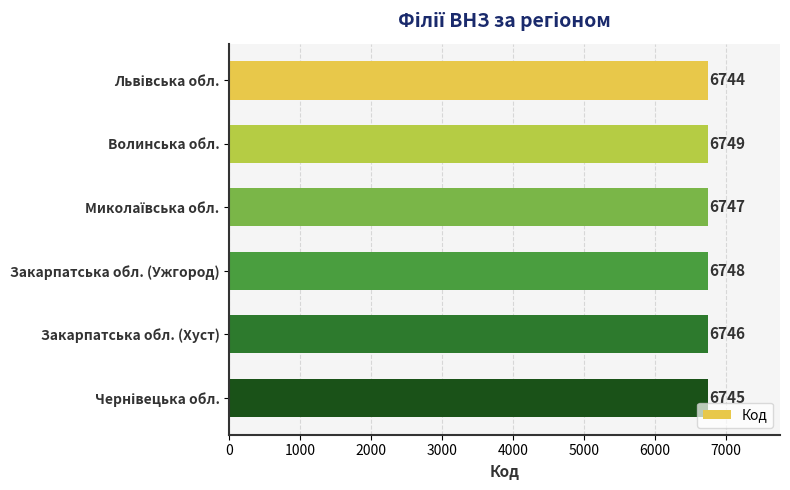

How many data points does each series have?

6